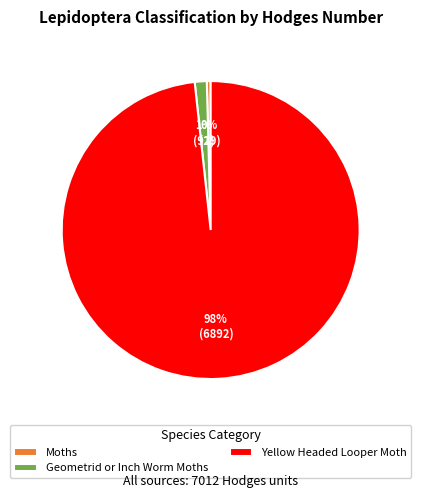

Do Geometrid or Inch Worm Moths and Yellow Headed Looper Moth together represent more than half of the pie?

Yes